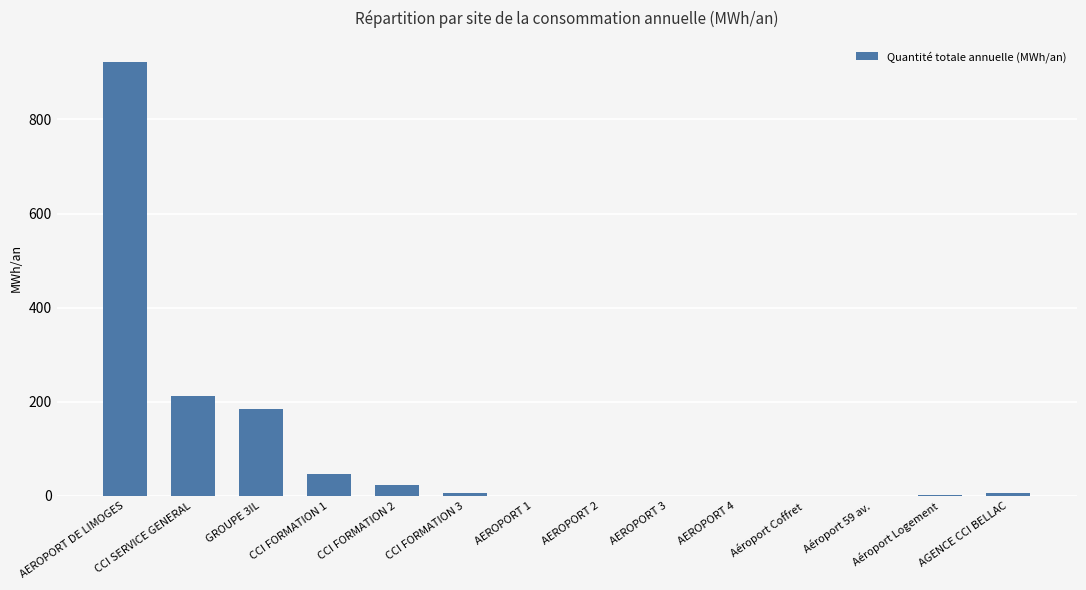

Which label corresponds to the largest value in the chart?

AEROPORT DE LIMOGES